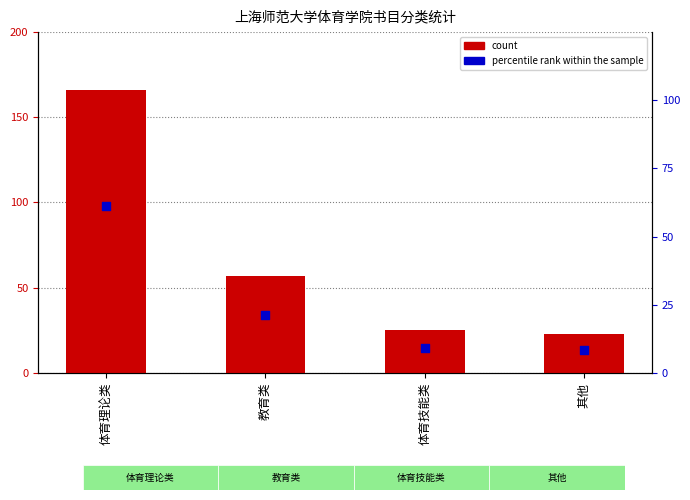

Is the value of percentile rank within the sample at 体育技能类 greater than the value of count at 其他?

No